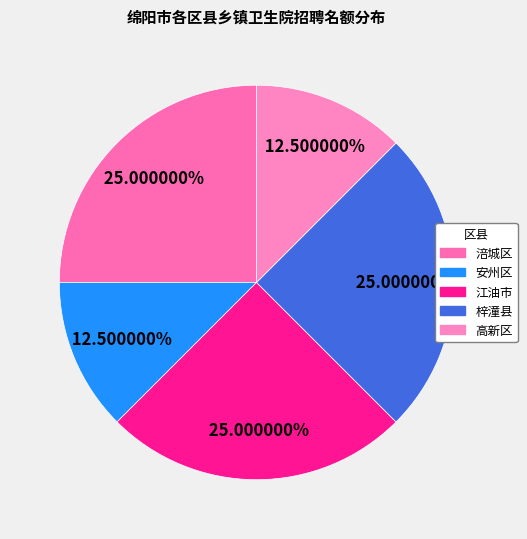

To the nearest percent, what percentage of the pie is 安州区?

12%